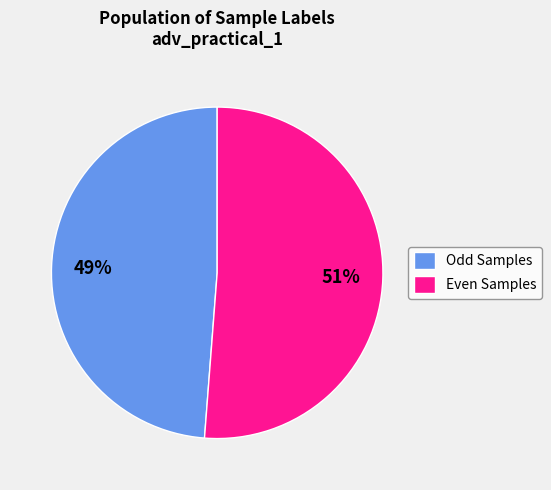

What is the smallest slice in the pie chart?

Odd Samples